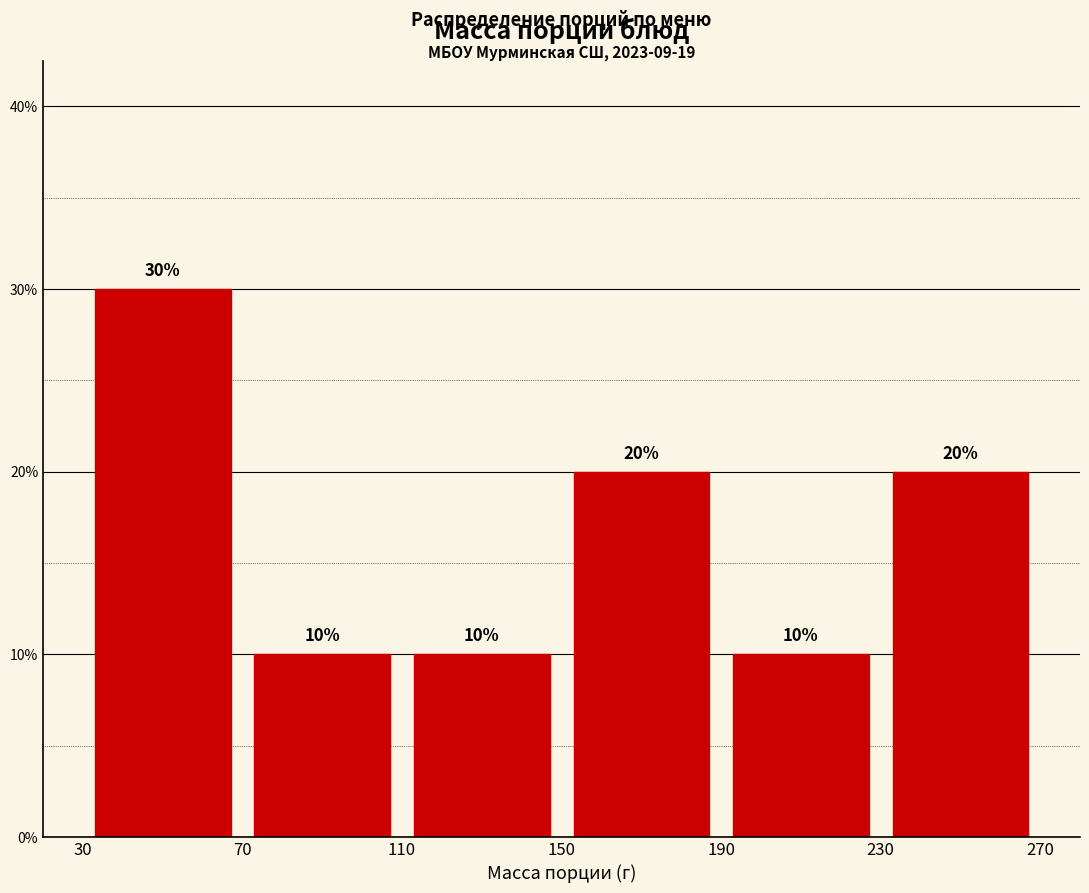

Which range on the x-axis has the tallest bar?

30 to 70